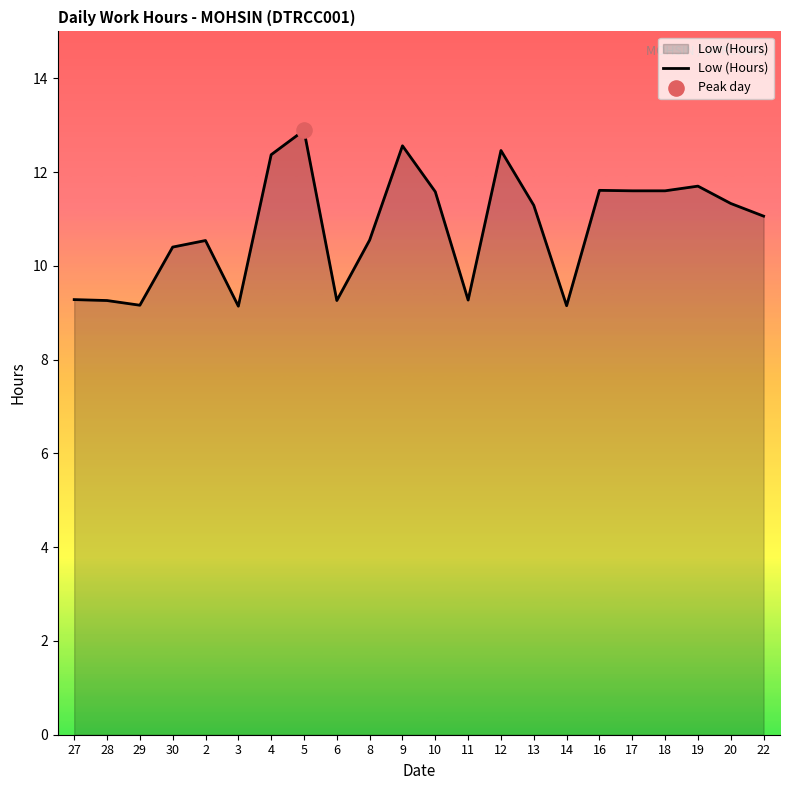

Approximately how many times larger is the value at 14 compared to 18?

0.8